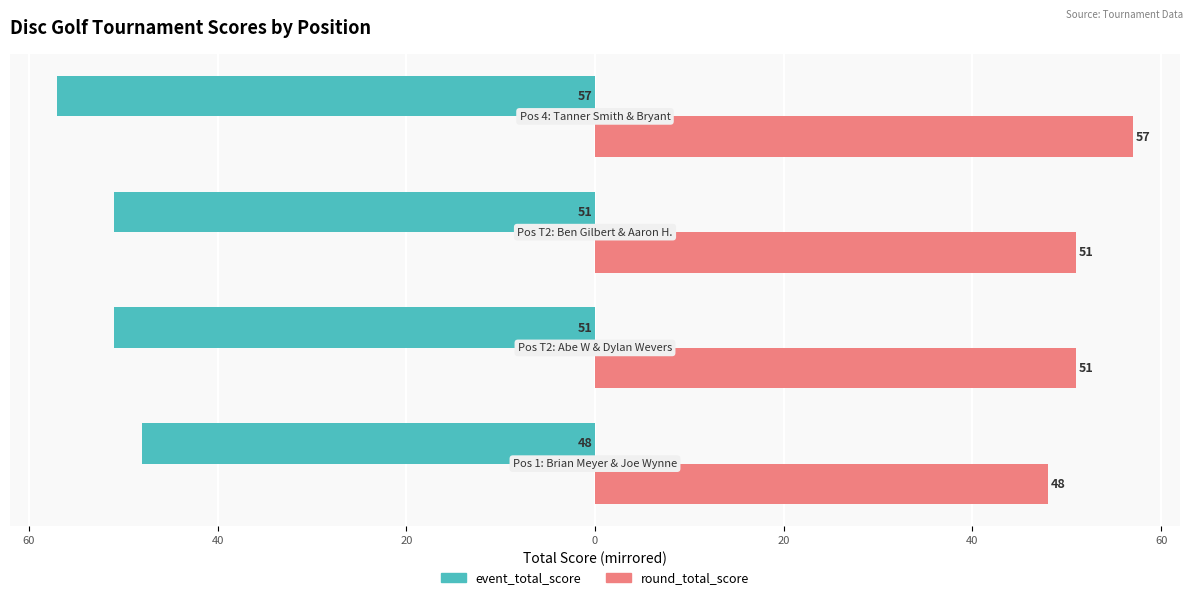

How many data points does each series have?

4